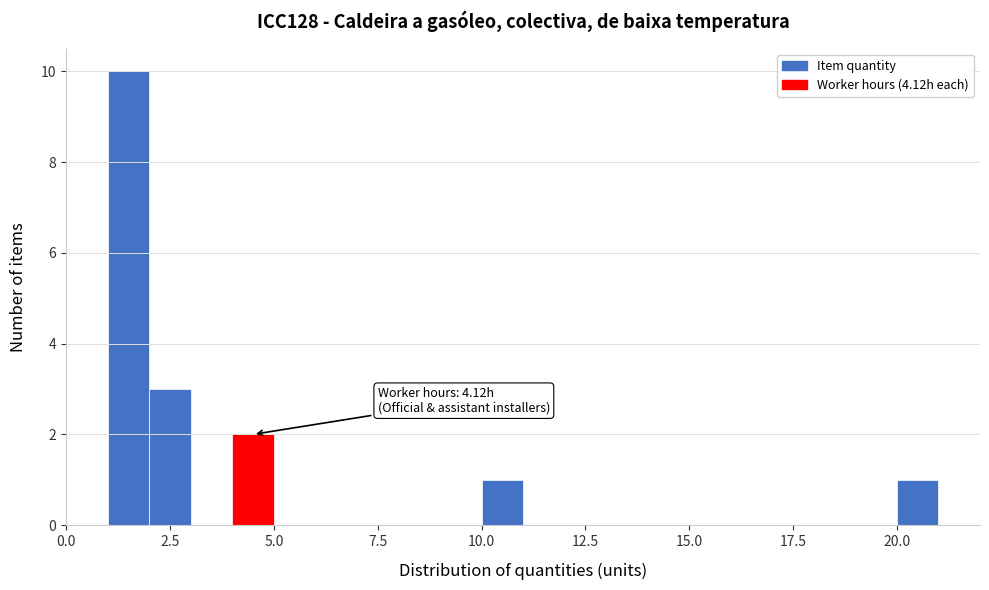

Around what value on the x-axis is the tallest bar? Give the approximate position of its centre, as read against the axis.

1.5